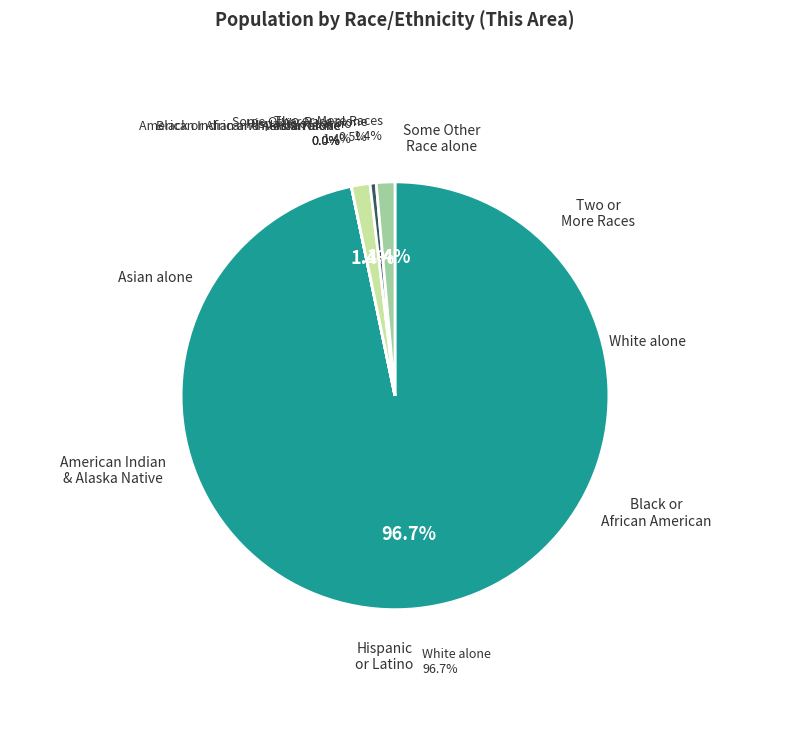

Which category has the biggest portion of the pie?

White alone